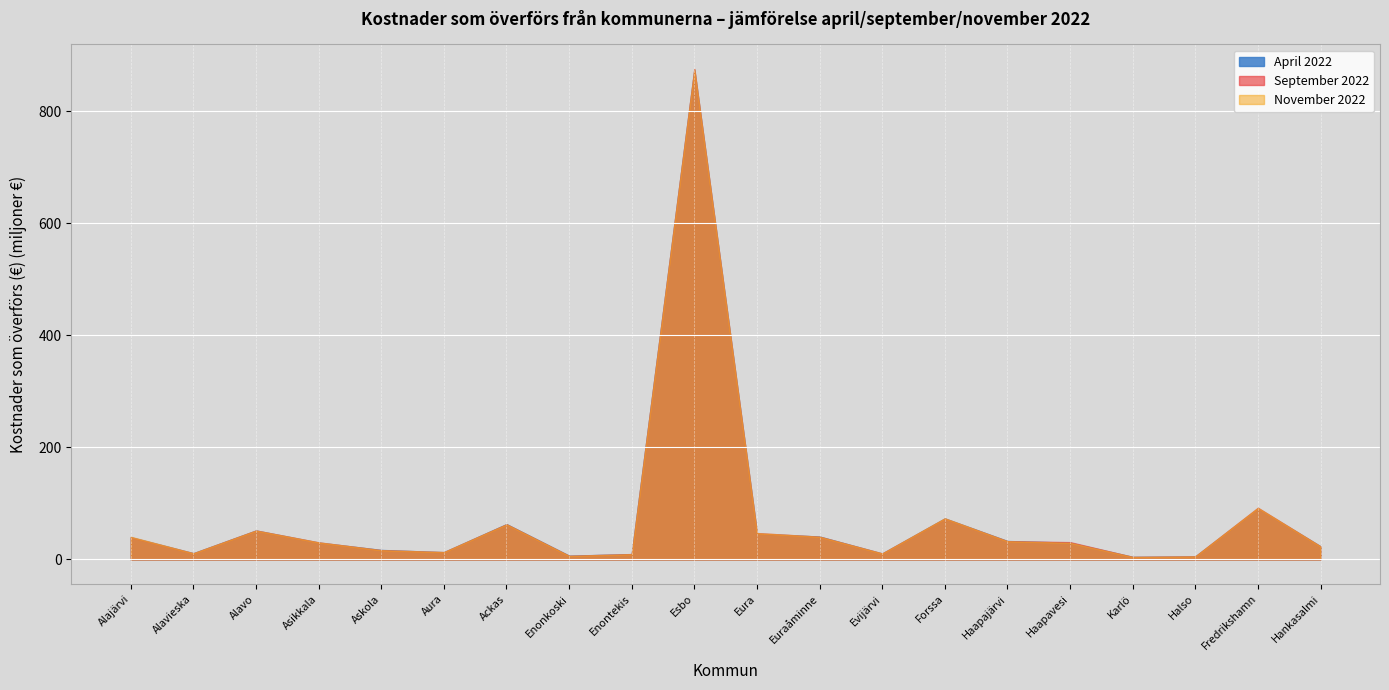

What position from the right is 4?

16